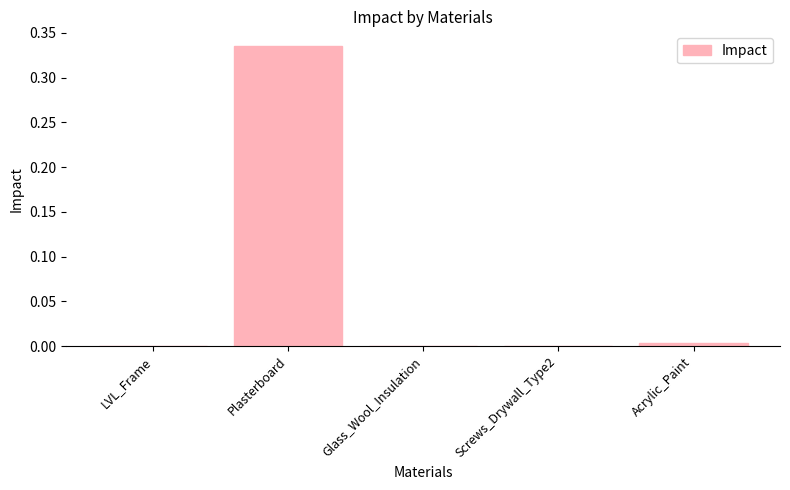

Which has a higher value, Plasterboard or LVL_Frame?

Plasterboard